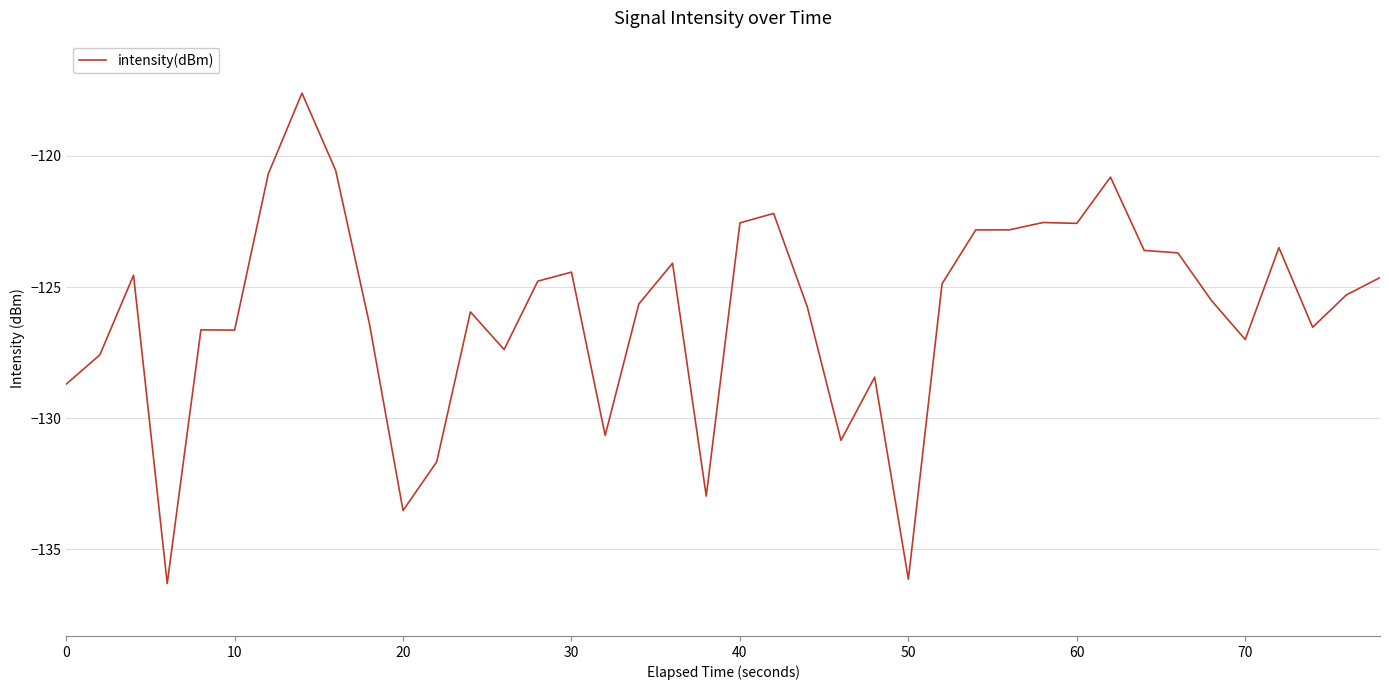

Does the chart display data point markers on the line(s)?

No